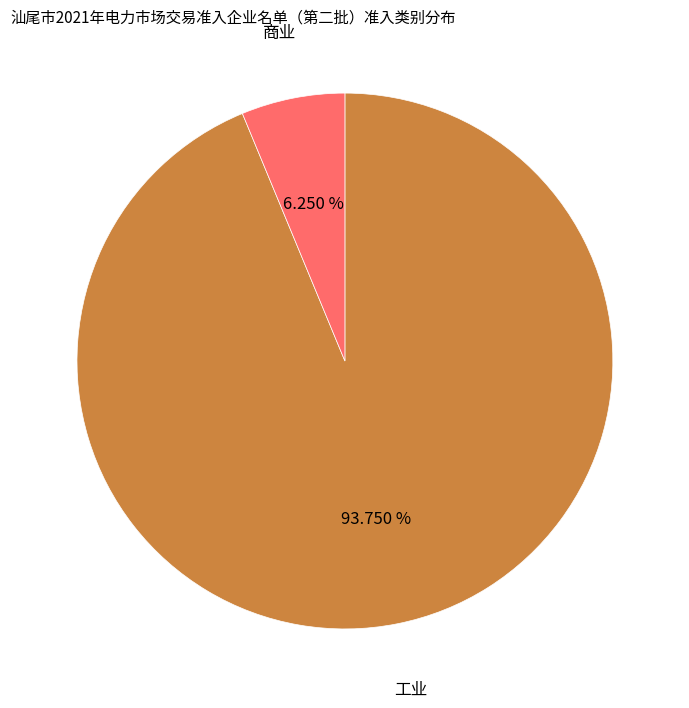

Is there any slice that represents more than half of the pie?

Yes